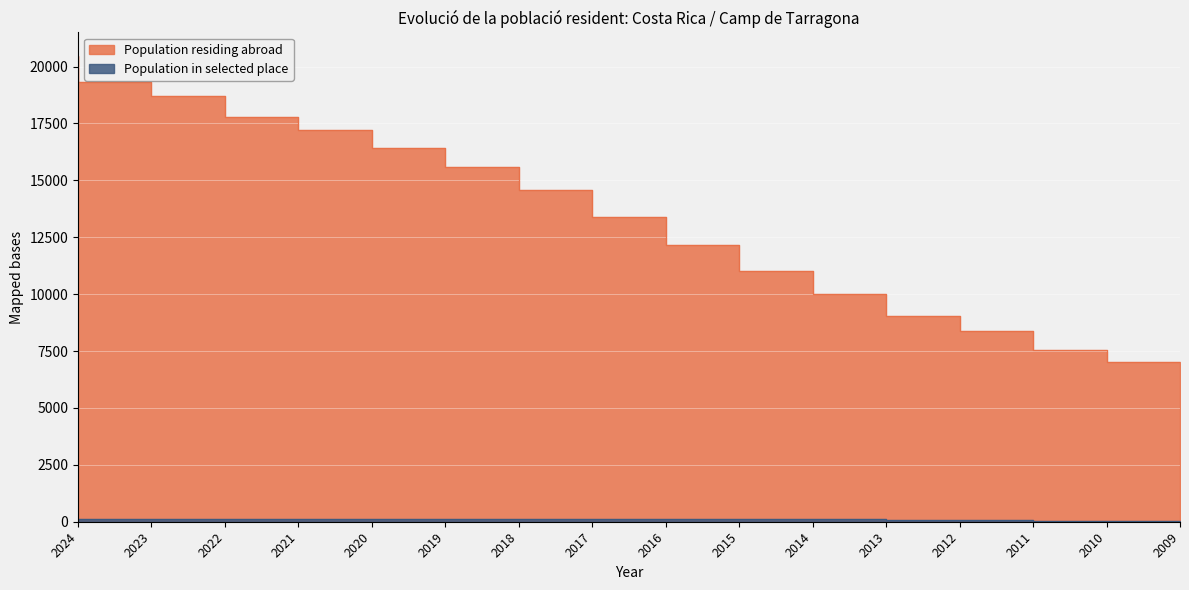

How many data points in Population in selected place are less than 118?

8